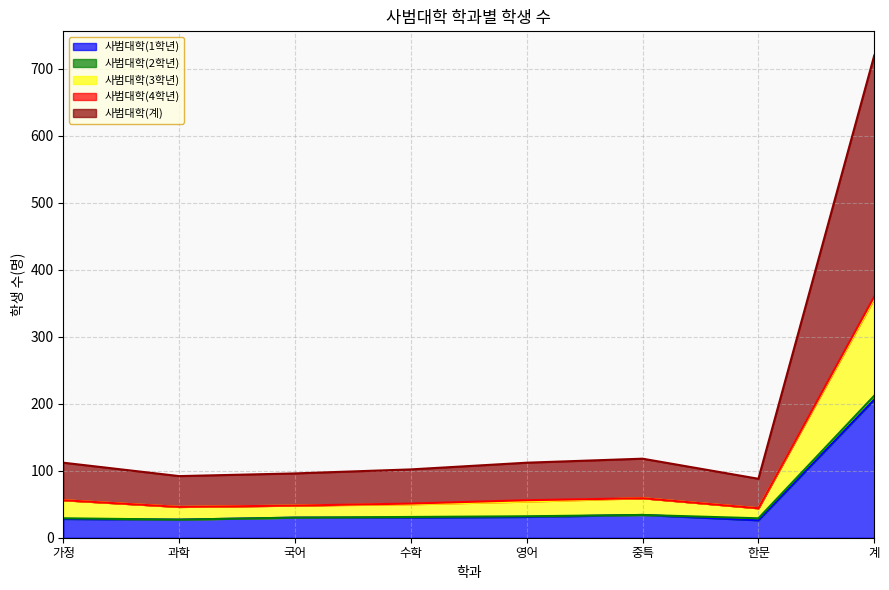

How many lines are shown in the chart?

5